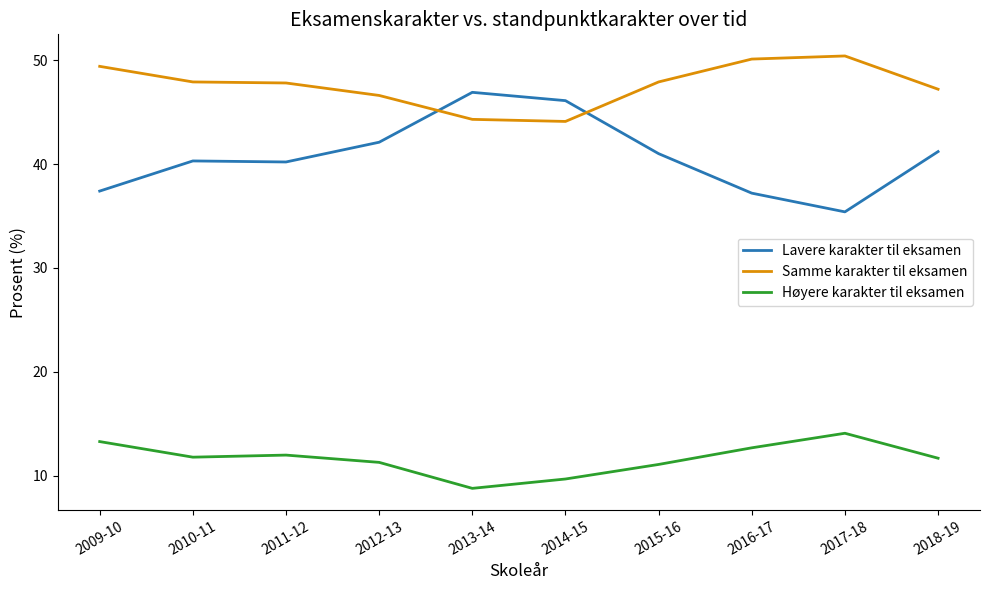

What is the difference between the highest and lowest values at 2014-15?

36.4